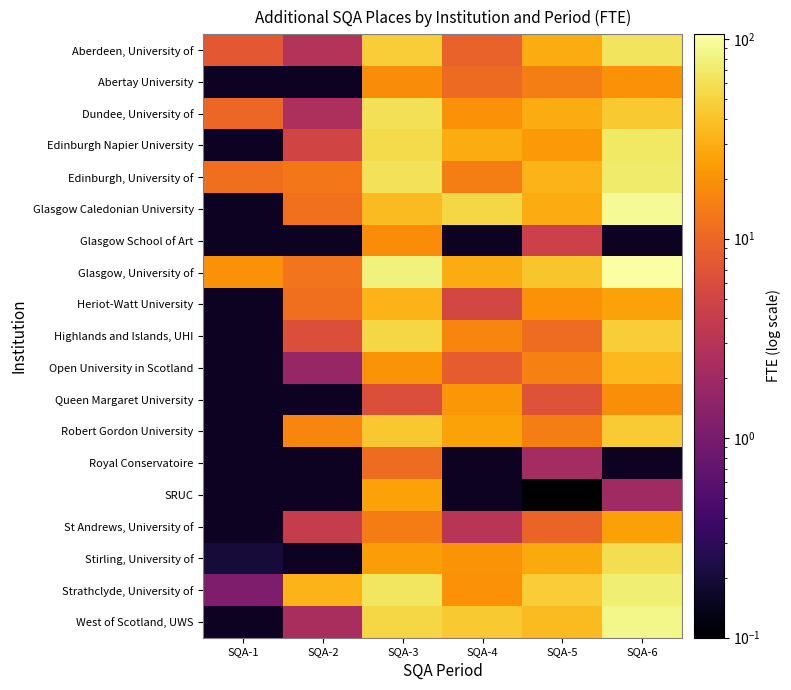

What is the greatest value displayed?

105.8